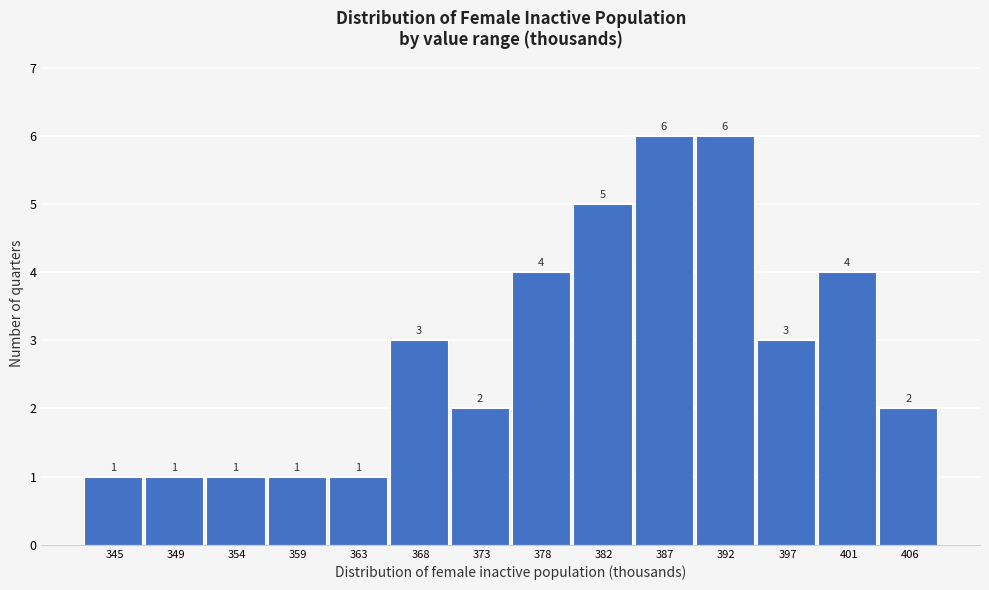

Reading left to right, list all the values displayed in this chart.

1	1	1	1	1	3	2	4	5	6	6	3	4	2